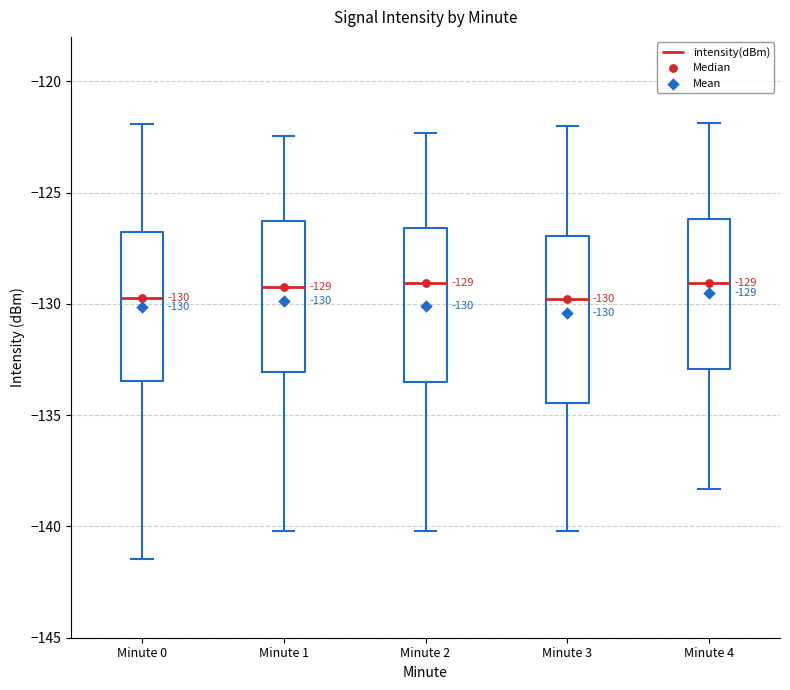

Comparing the boxes themselves (not the whiskers), which one is the tallest?

Minute 3